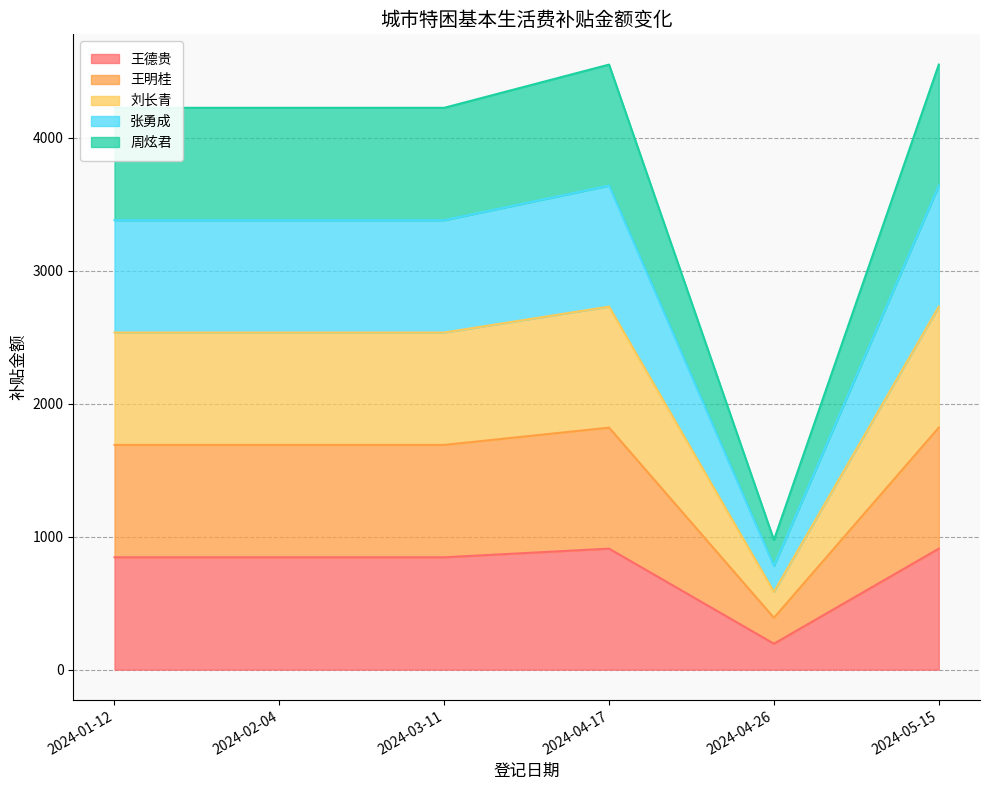

What is the label of the 4th point from the left?

2024-04-17